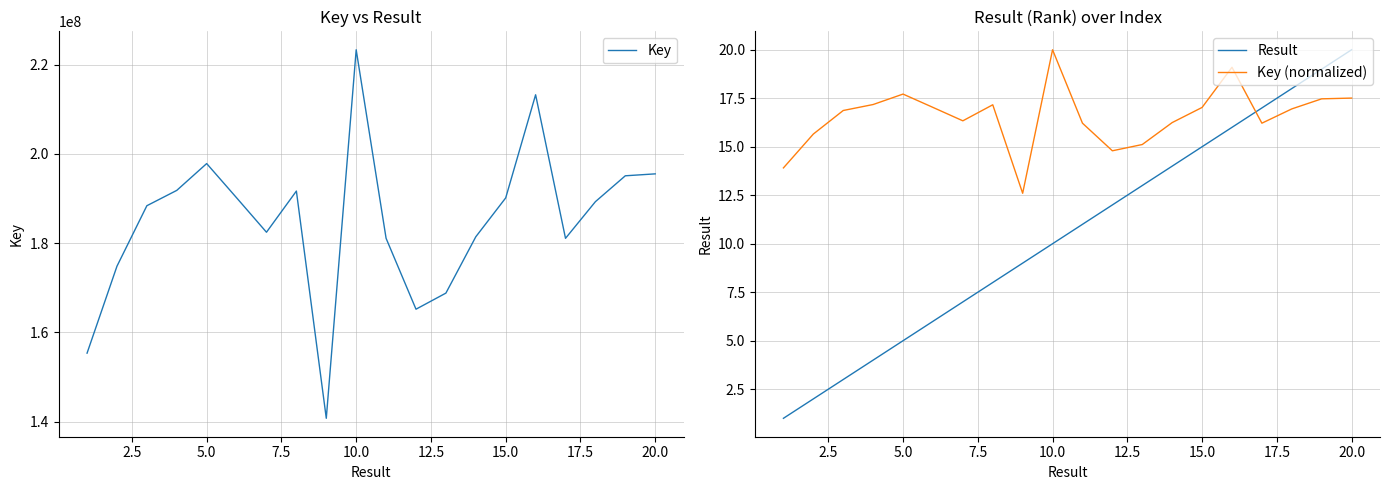

Does the chart display data point markers on the line(s)?

No